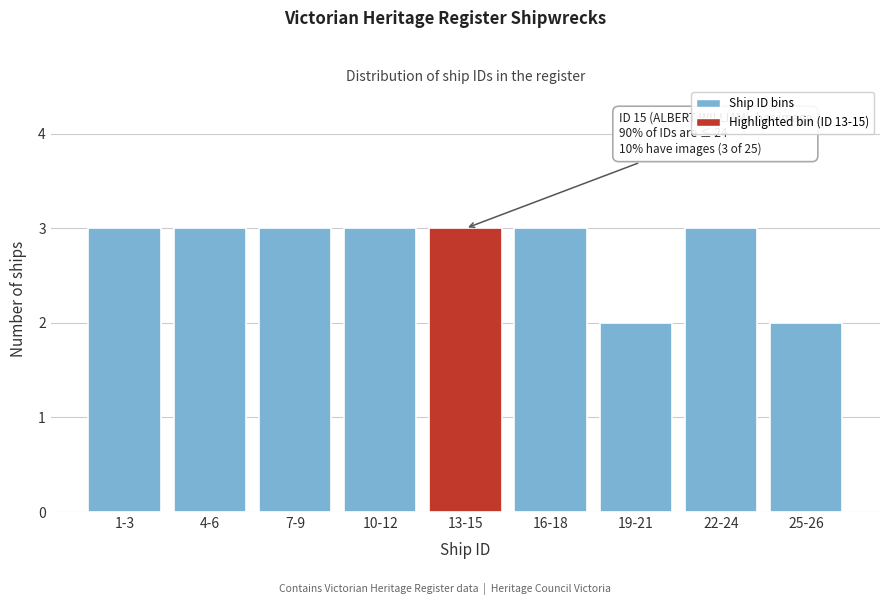

Reading right to left, list all the values displayed in this chart.

25-26=2	22-24=3	19-21=2	16-18=3	13-15=3	10-12=3	7-9=3	4-6=3	1-3=3